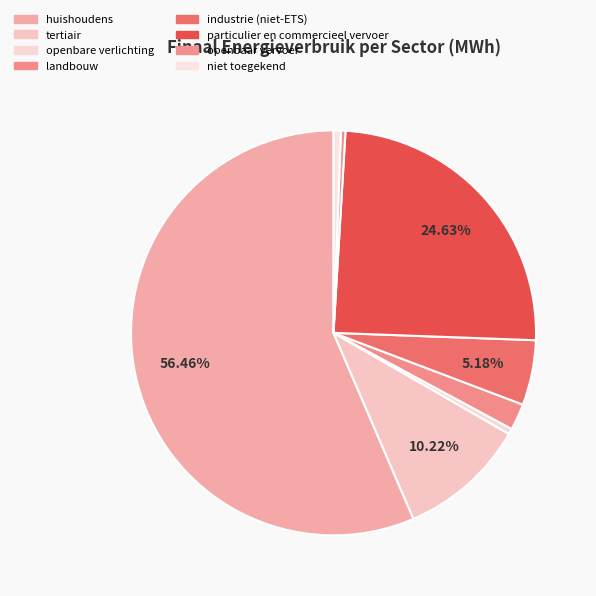

What is the smallest slice in the pie chart?

openbaar vervoer